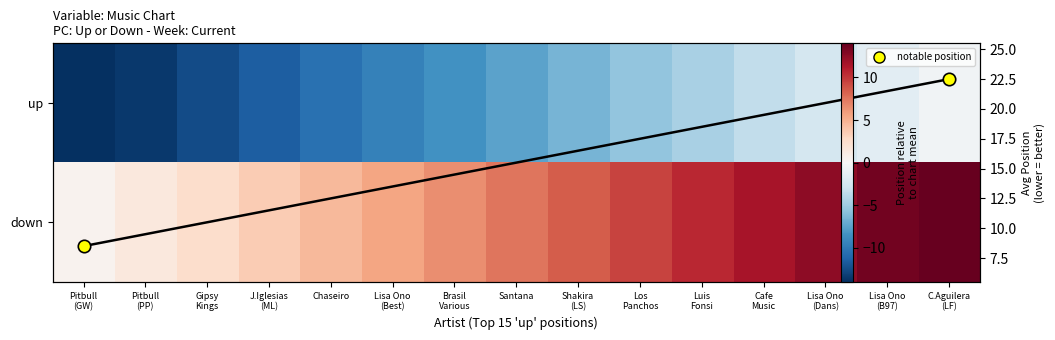

Where is down nearest to the value 7?

Brasil
Various